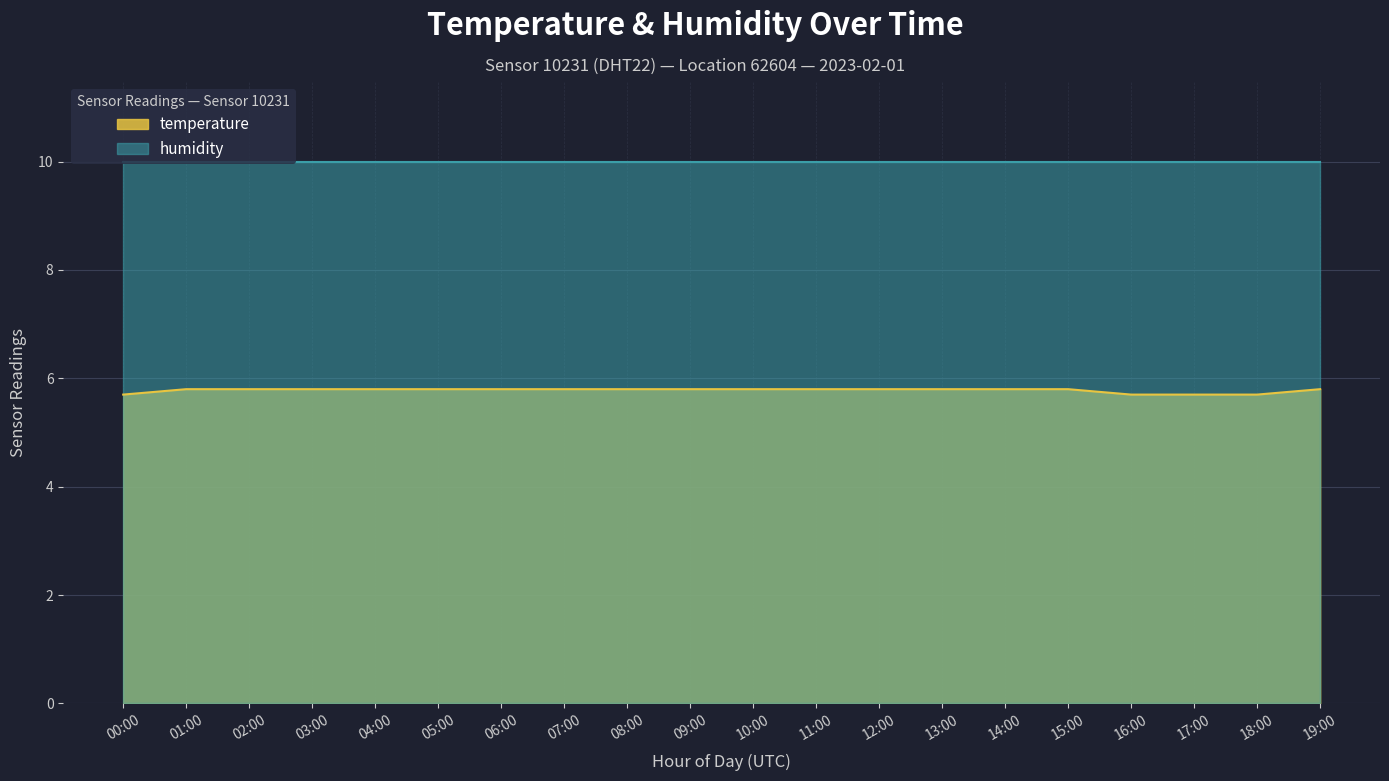

Rank the categories by value from lowest to highest.

00:00, 16:00, 17:00, 18:00, 01:00, 02:00, 03:00, 04:00, 05:00, 06:00, 07:00, 08:00, 09:00, 10:00, 11:00, 12:00, 13:00, 14:00, 15:00, 19:00